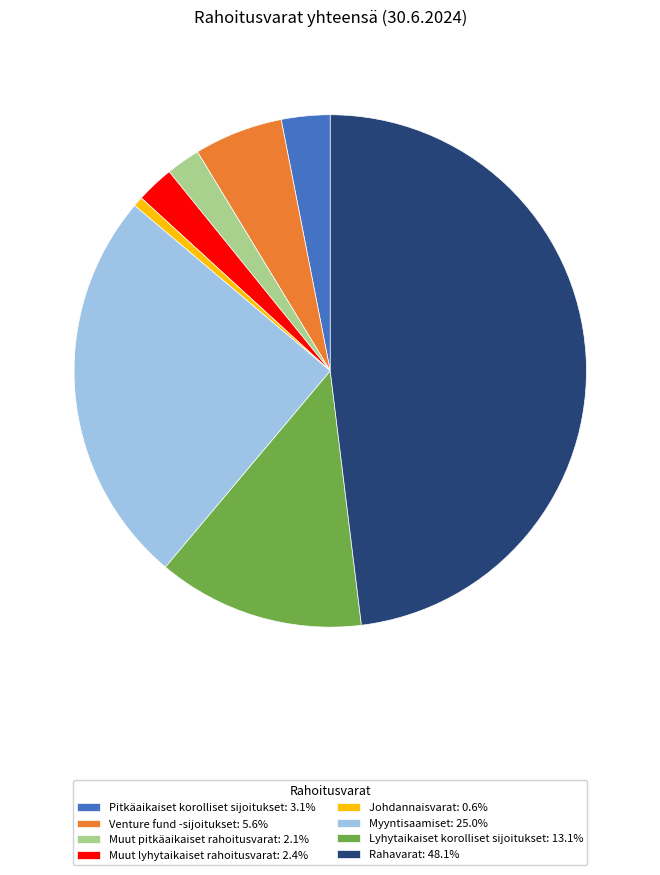

The Muut lyhytaikaiset rahoitusvarat slice represents 11% of the pie. True or false?

False